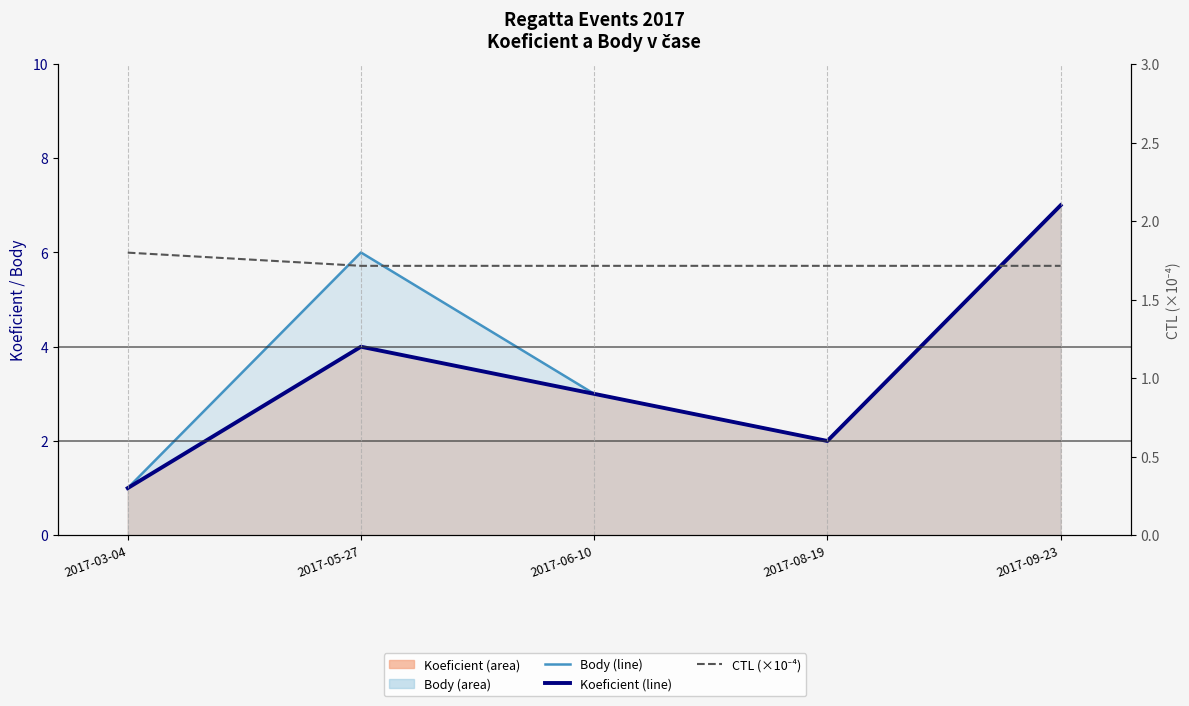

How many lines are shown in the chart?

3